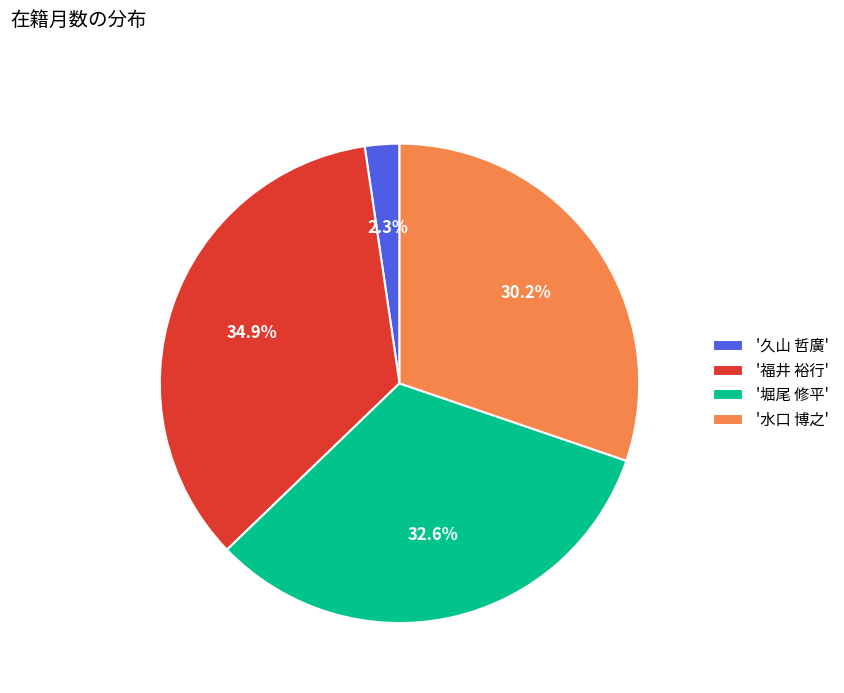

Which slice is the largest?

'福井 裕行'